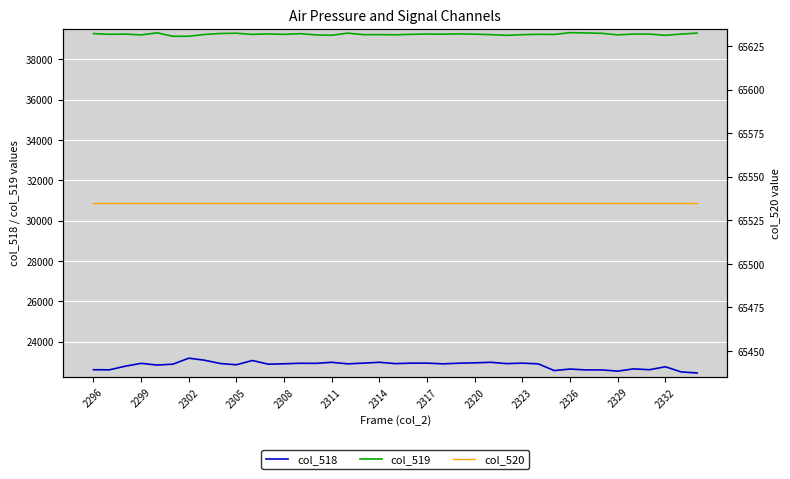

The value of col_518 at 34 is 38163. True or false?

False